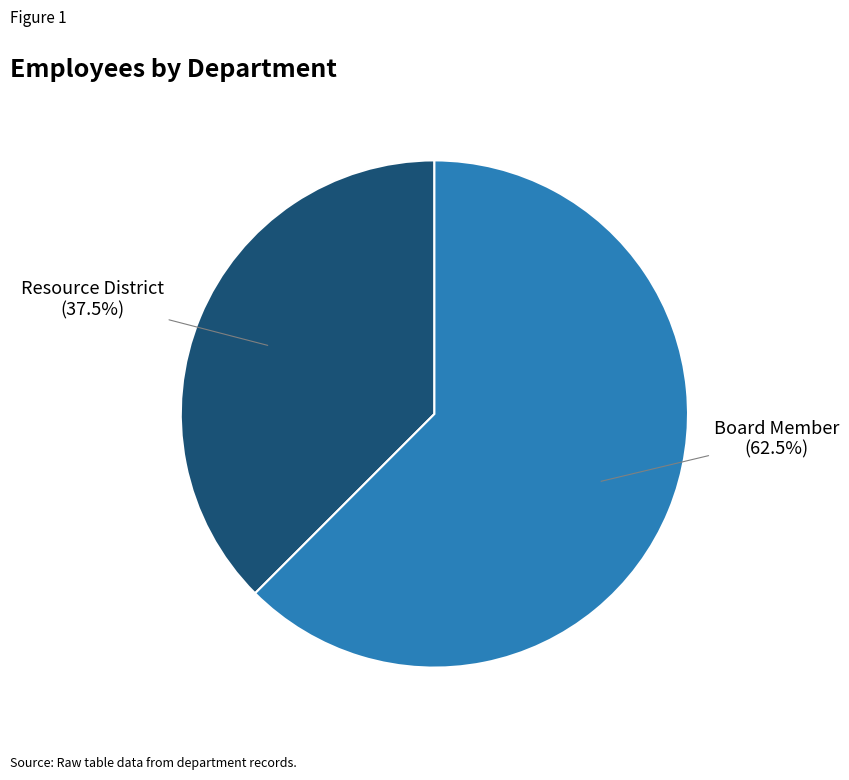

Does any single category account for the majority?

Yes